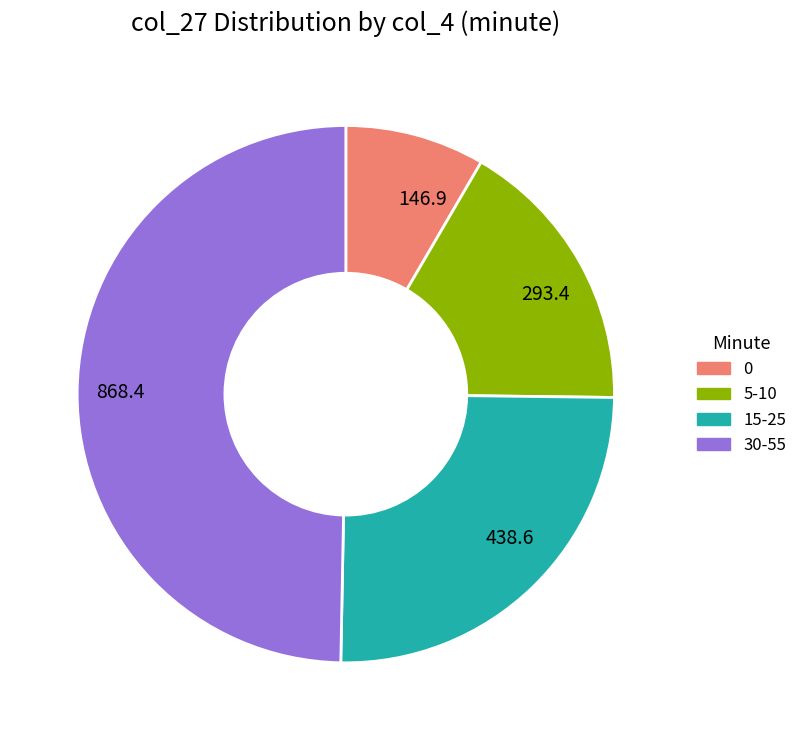

The 293.4 slice represents 17% of the pie. True or false?

True